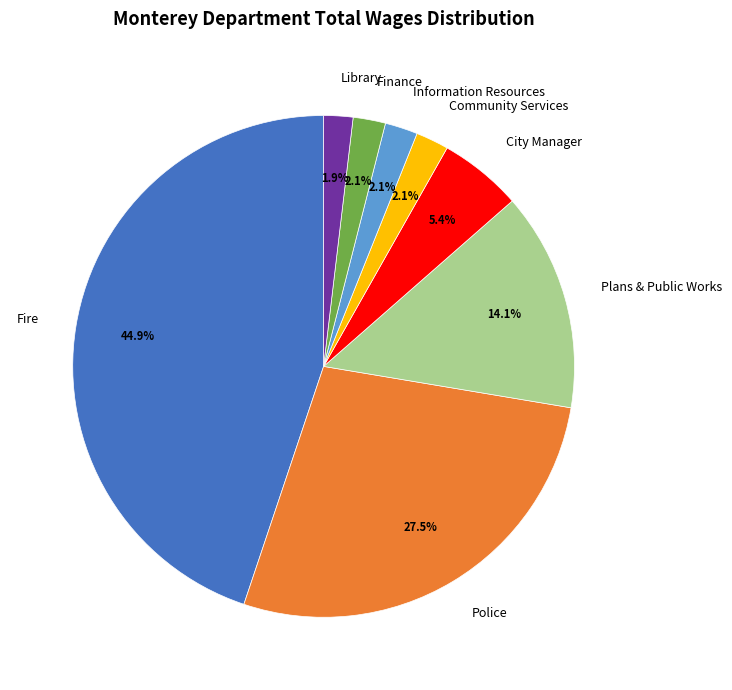

What is the largest slice in the pie chart?

Fire